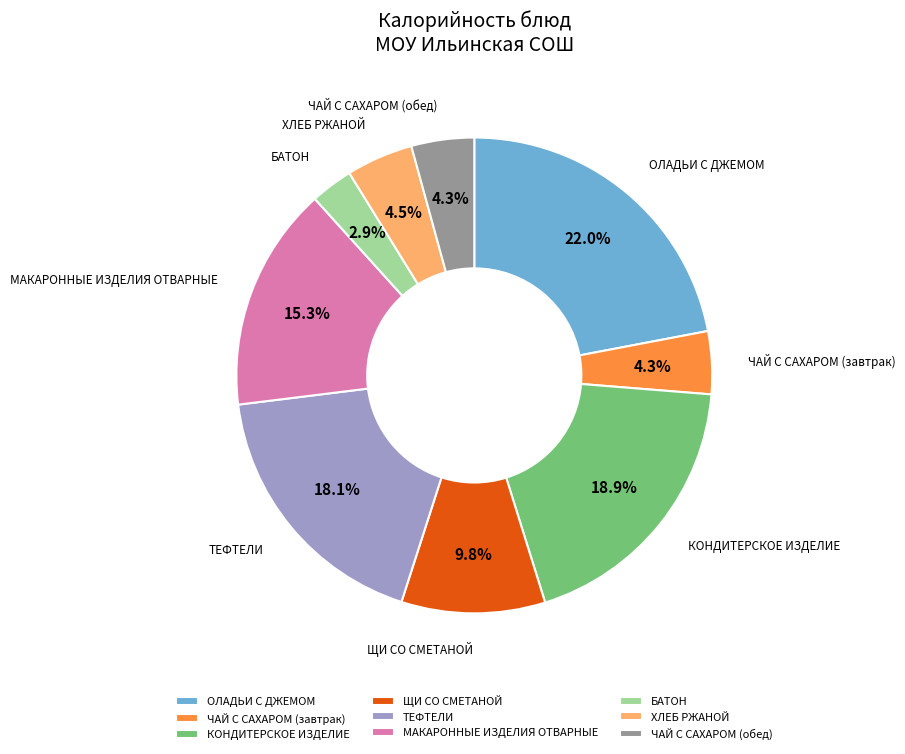

True or false: ЩИ СО СМЕТАНОЙ accounts for 2% of the total.

False